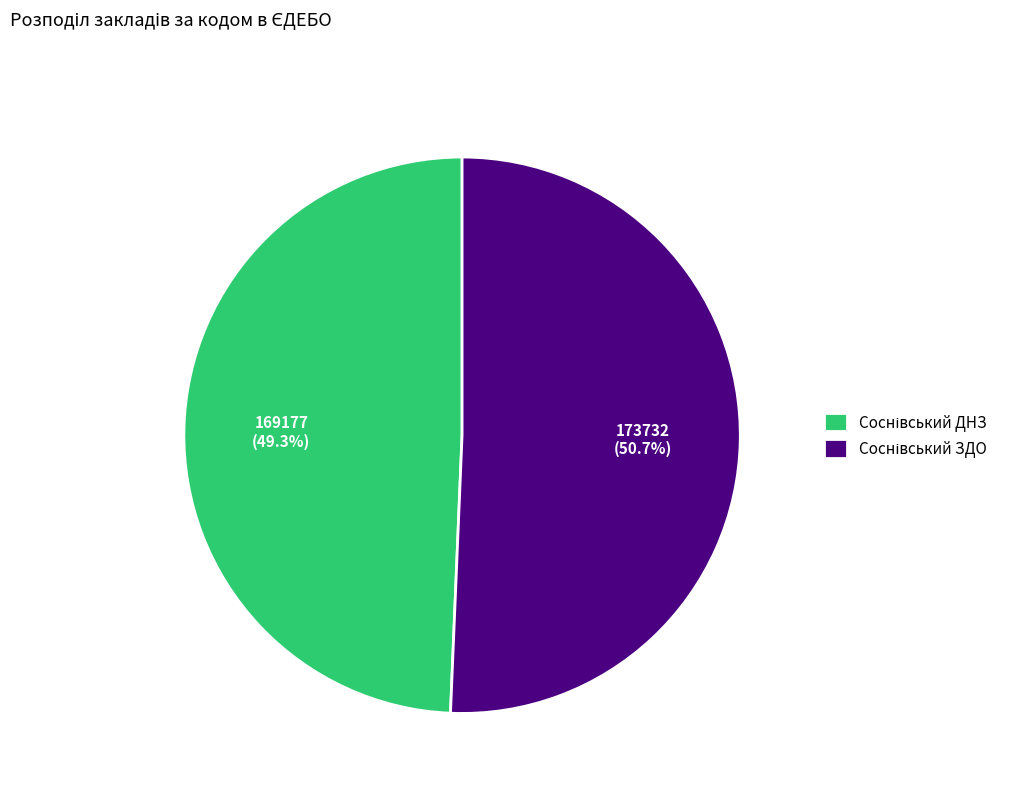

Does any single category account for the majority?

Yes